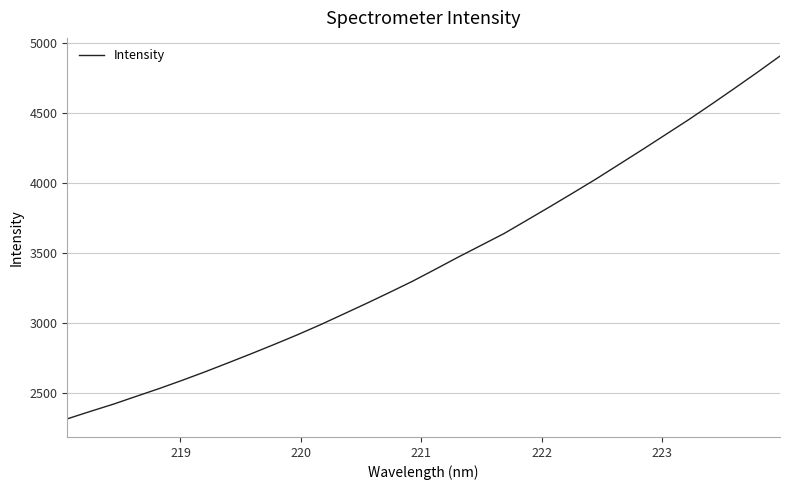

What is the minimum value shown in the chart?

2318.2